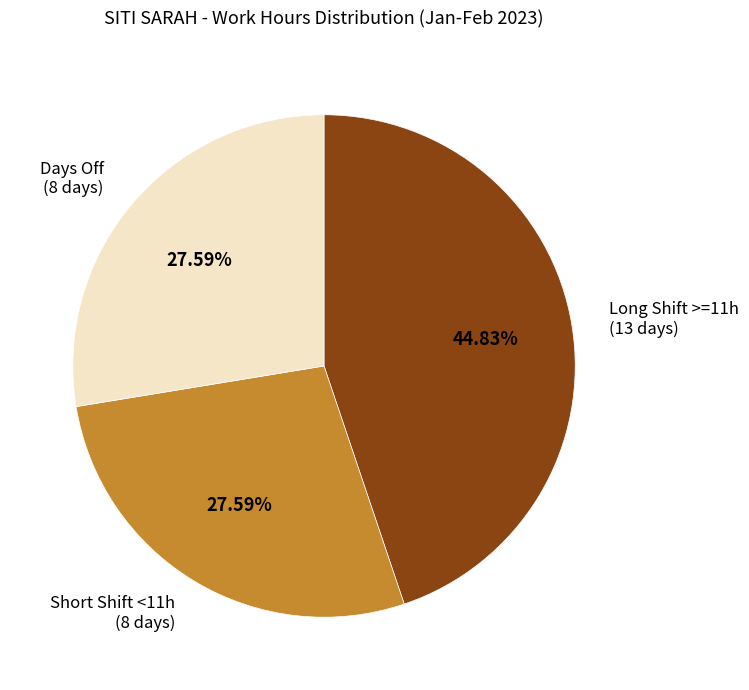

Is there a majority slice in this chart?

No